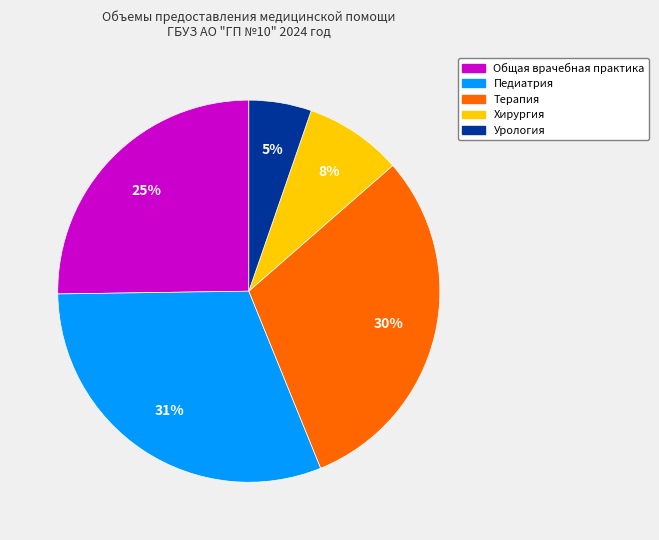

To the nearest percent, what is the average slice percentage?

20%